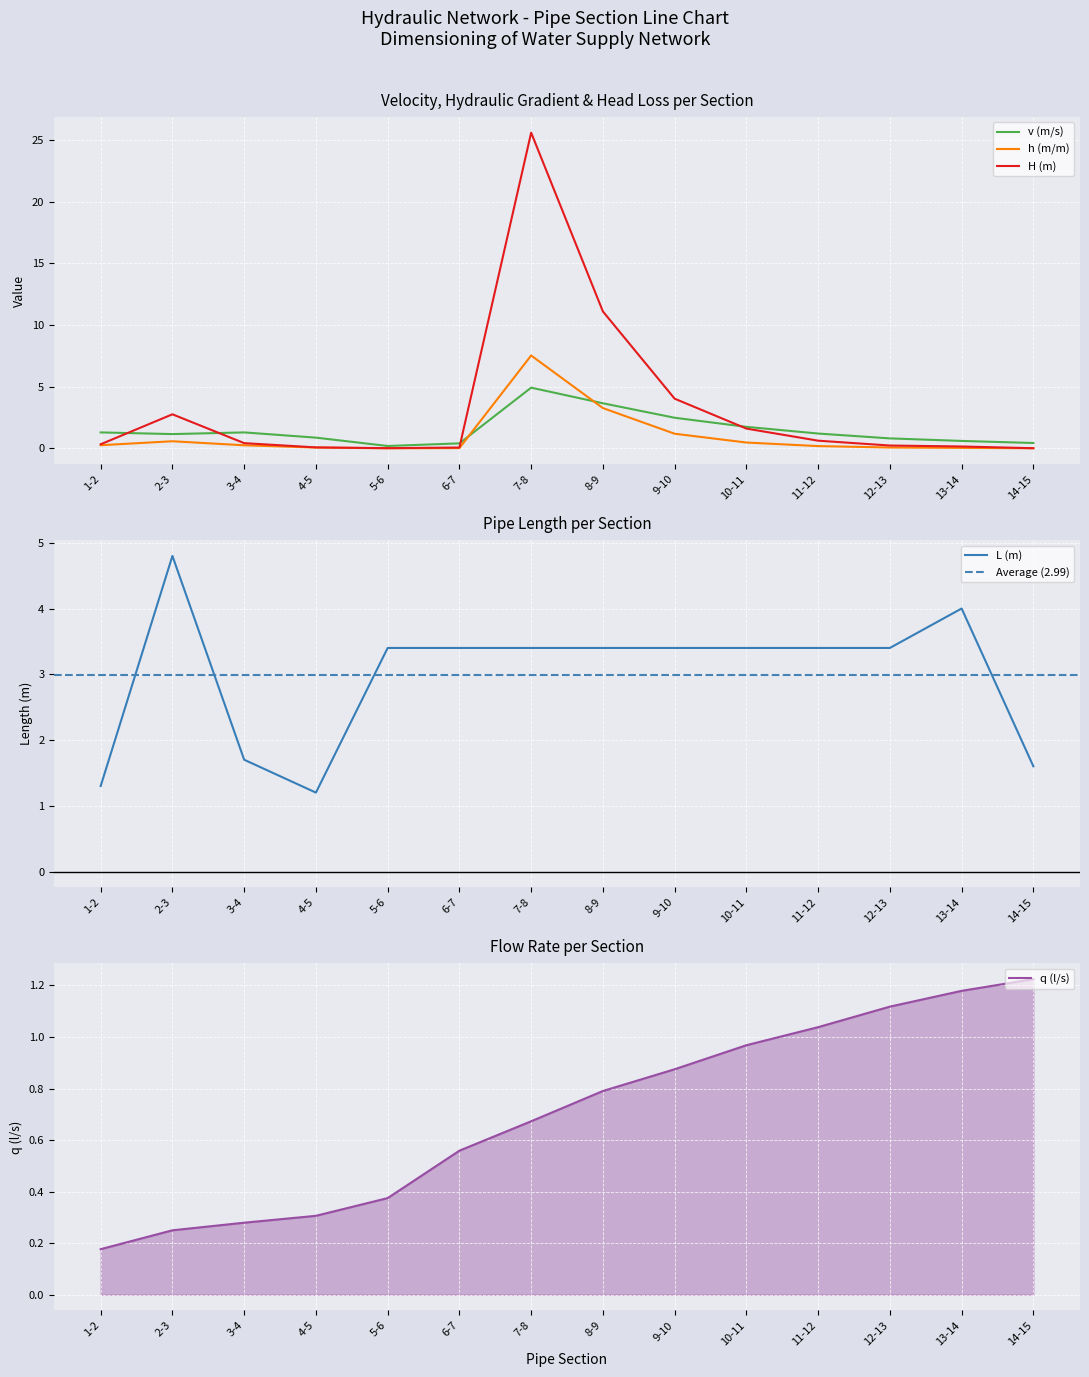

Where is H (m) nearest to the value 12?

8-9